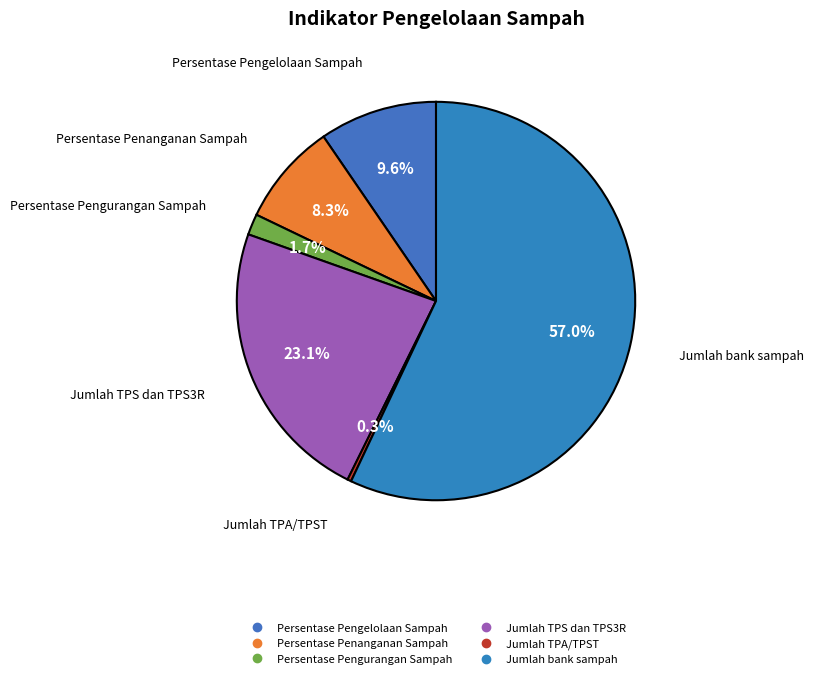

Count the number of slices in the pie.

6